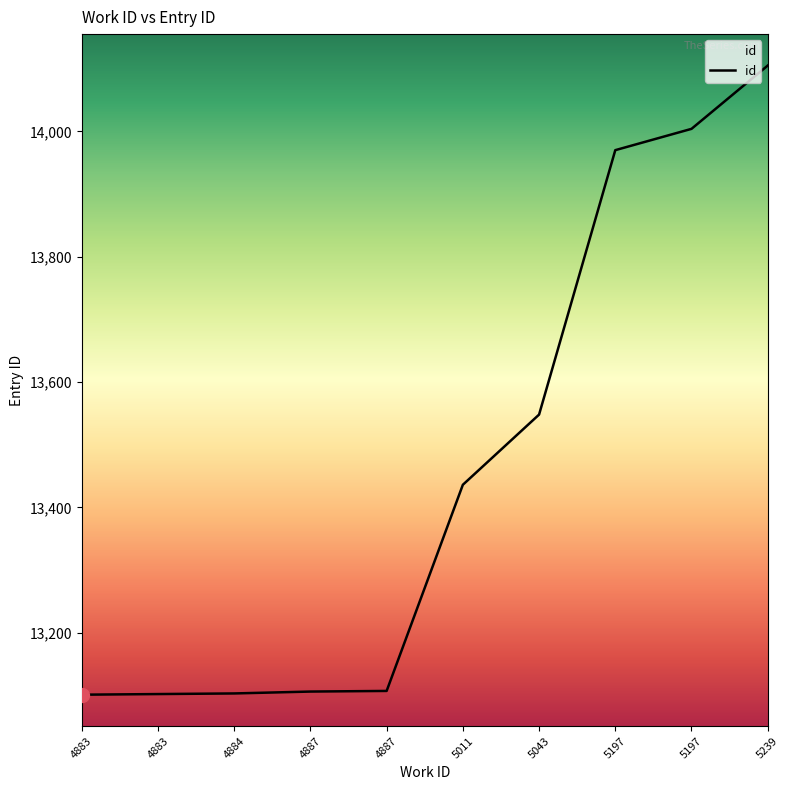

True or false: the data shows 14004 at 5197.

True